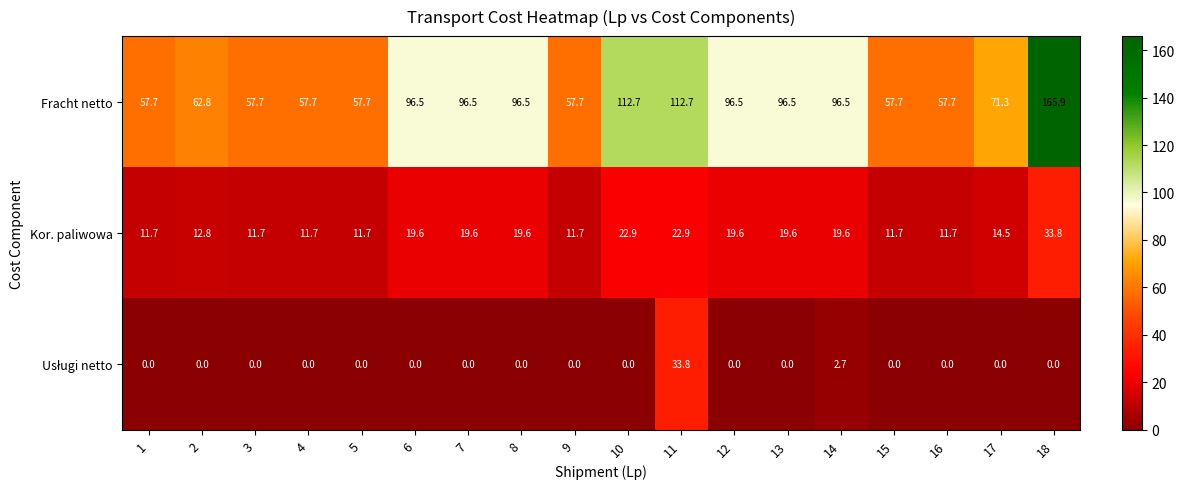

Which category has the highest value across all series?

18